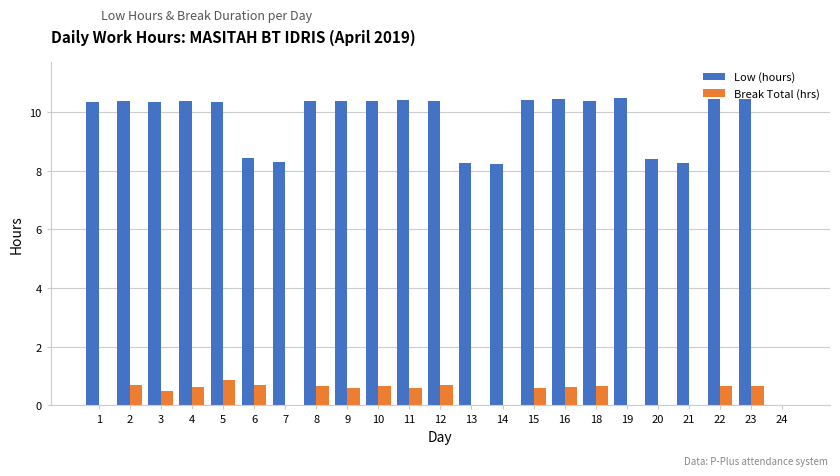

Is it true that Low (hours) equals 18.1 at 16?

False